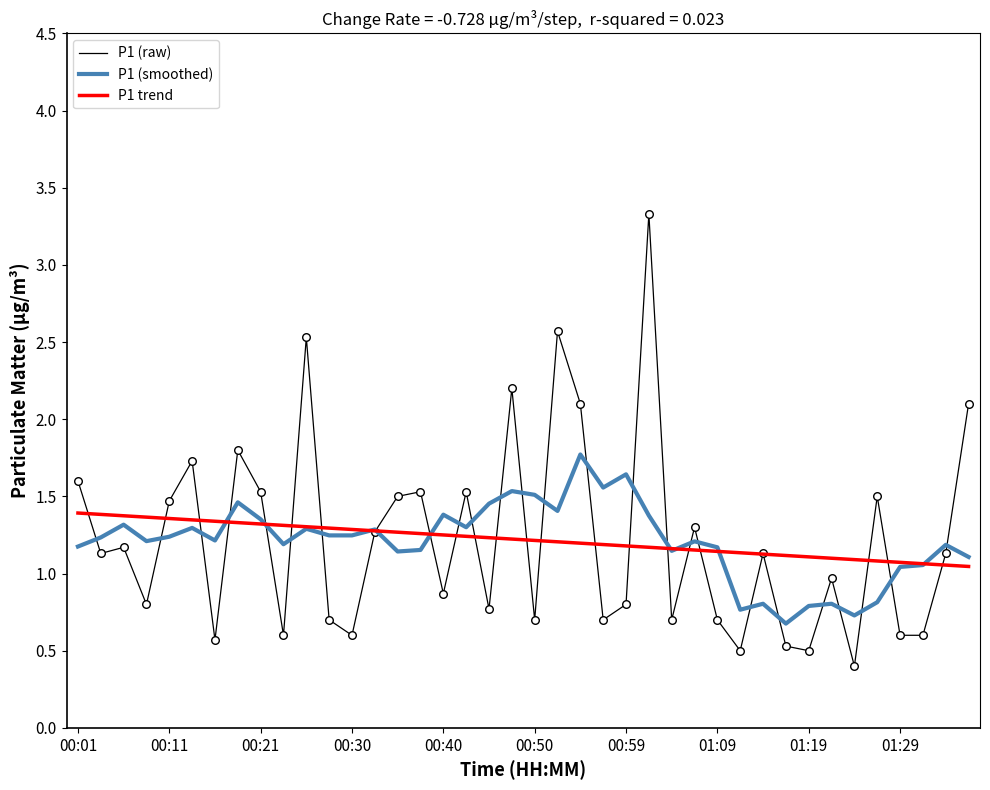

Rank the series by their maximum value, from highest to lowest.

P1 (raw), P1 (smoothed), P1 trend